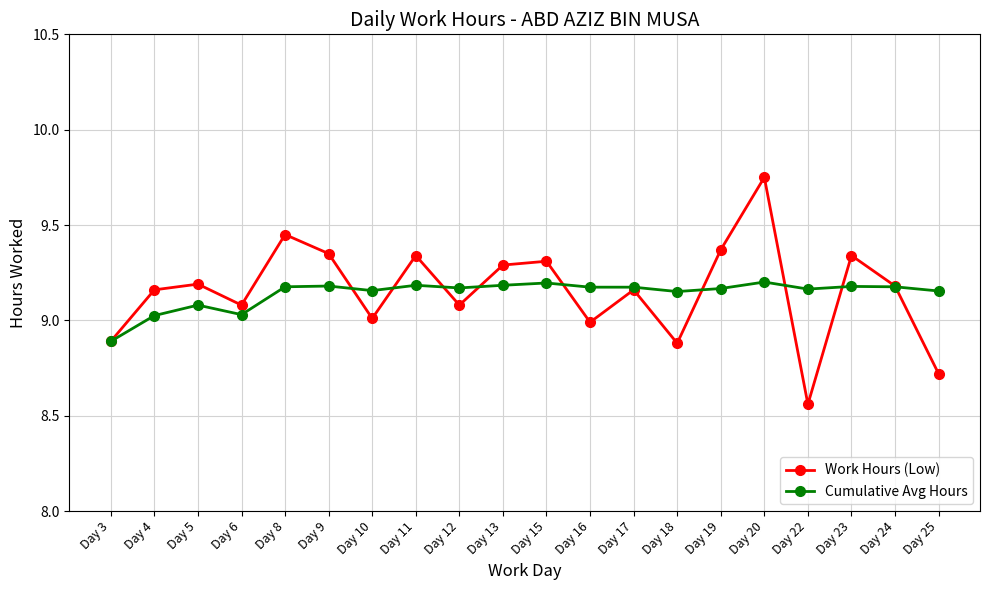

Is the value of Cumulative Avg Hours at Day 13 greater than the value of Work Hours (Low) at Day 15?

No